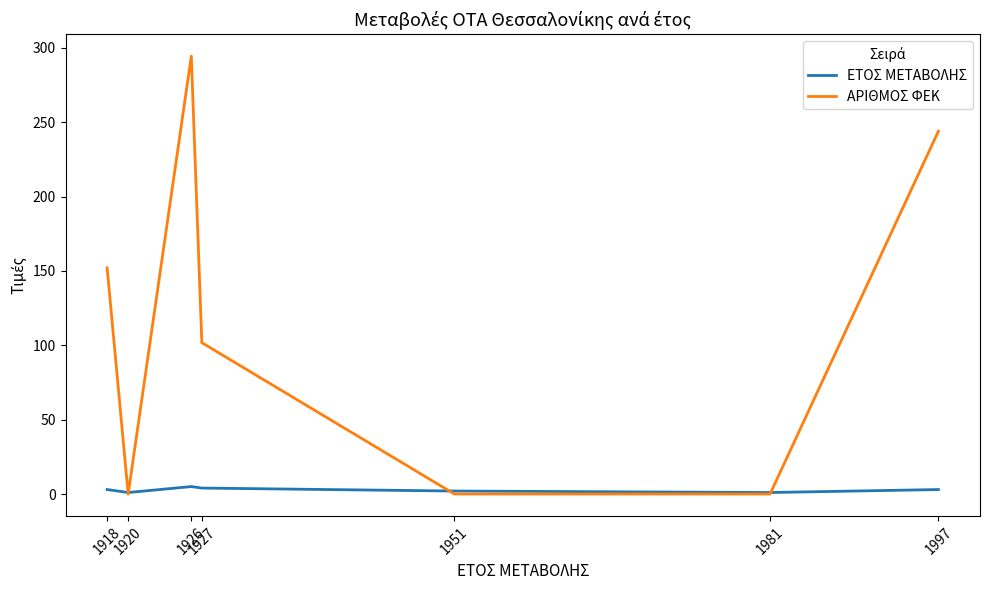

After their last crossing, which series has the higher values: ΕΤΟΣ ΜΕΤΑΒΟΛΗΣ or ΑΡΙΘΜΟΣ ΦΕΚ?

ΑΡΙΘΜΟΣ ΦΕΚ